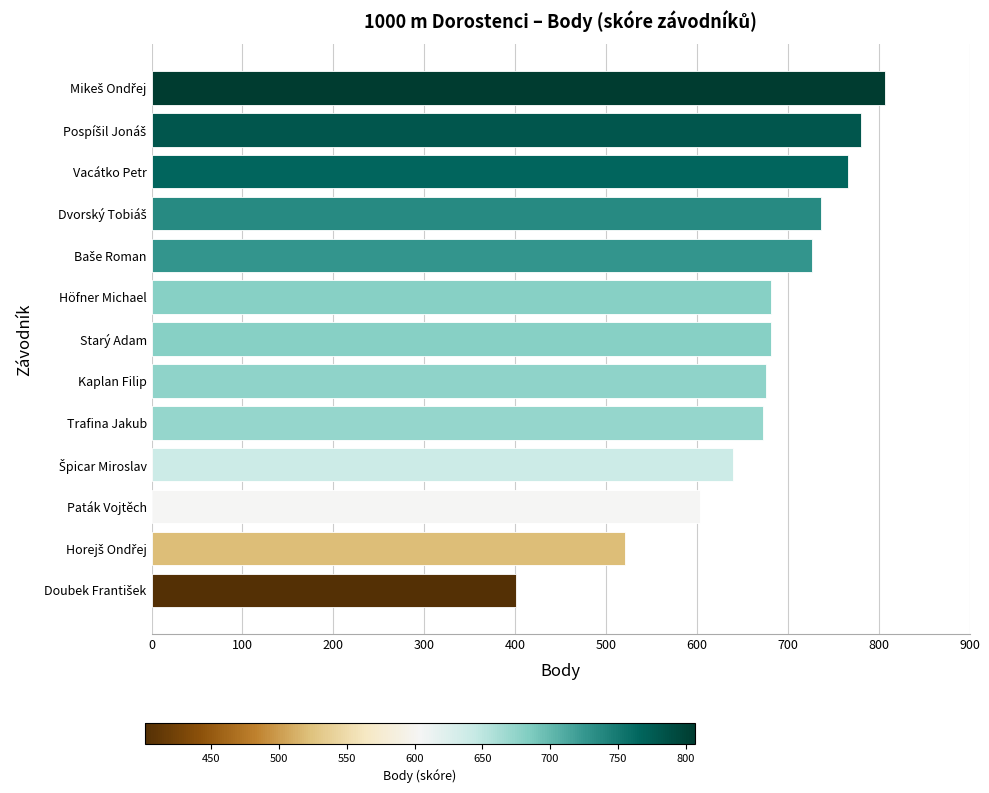

What is the difference between the maximum and minimum values?

406